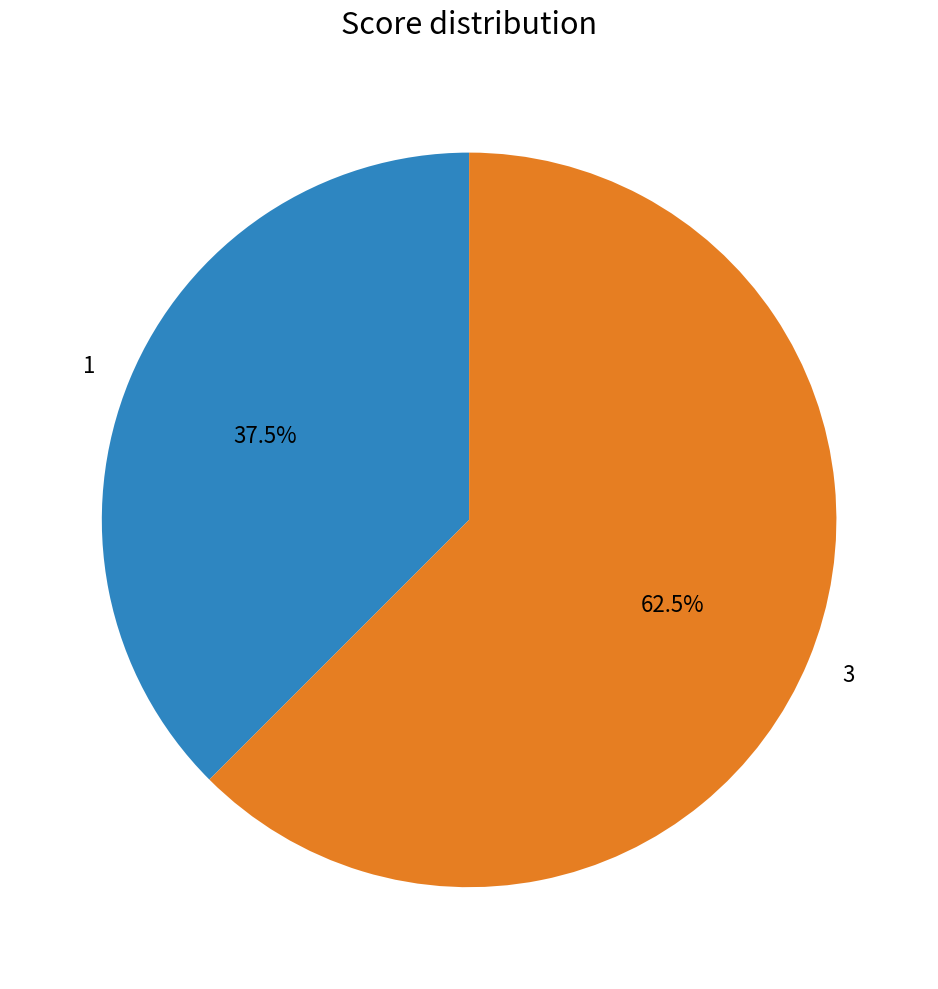

Between 3 and 1, which is larger?

3